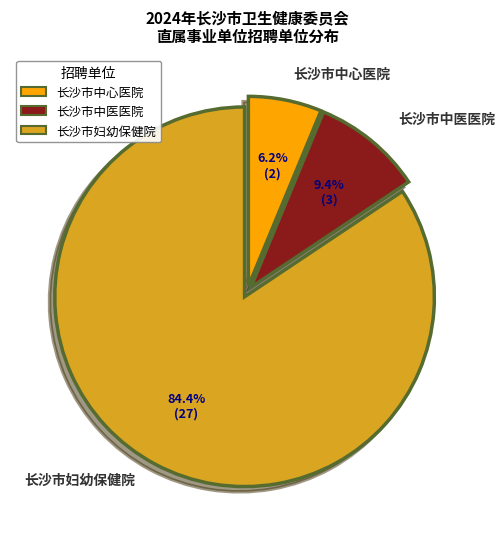

Count the number of slices in the pie.

3